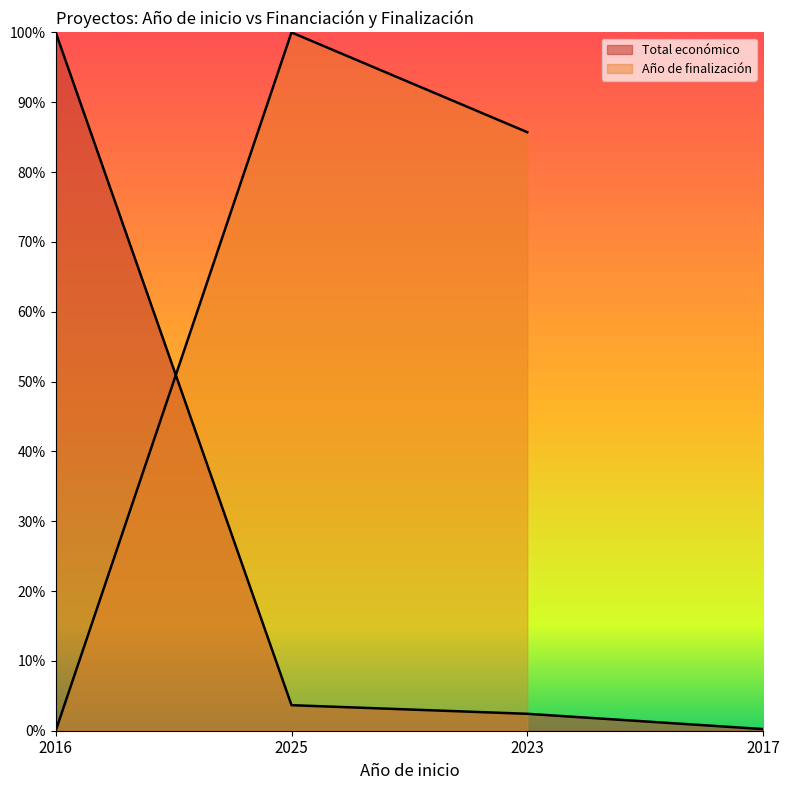

List the labels in order of value, largest first.

2016, 2025, 2023, 2017